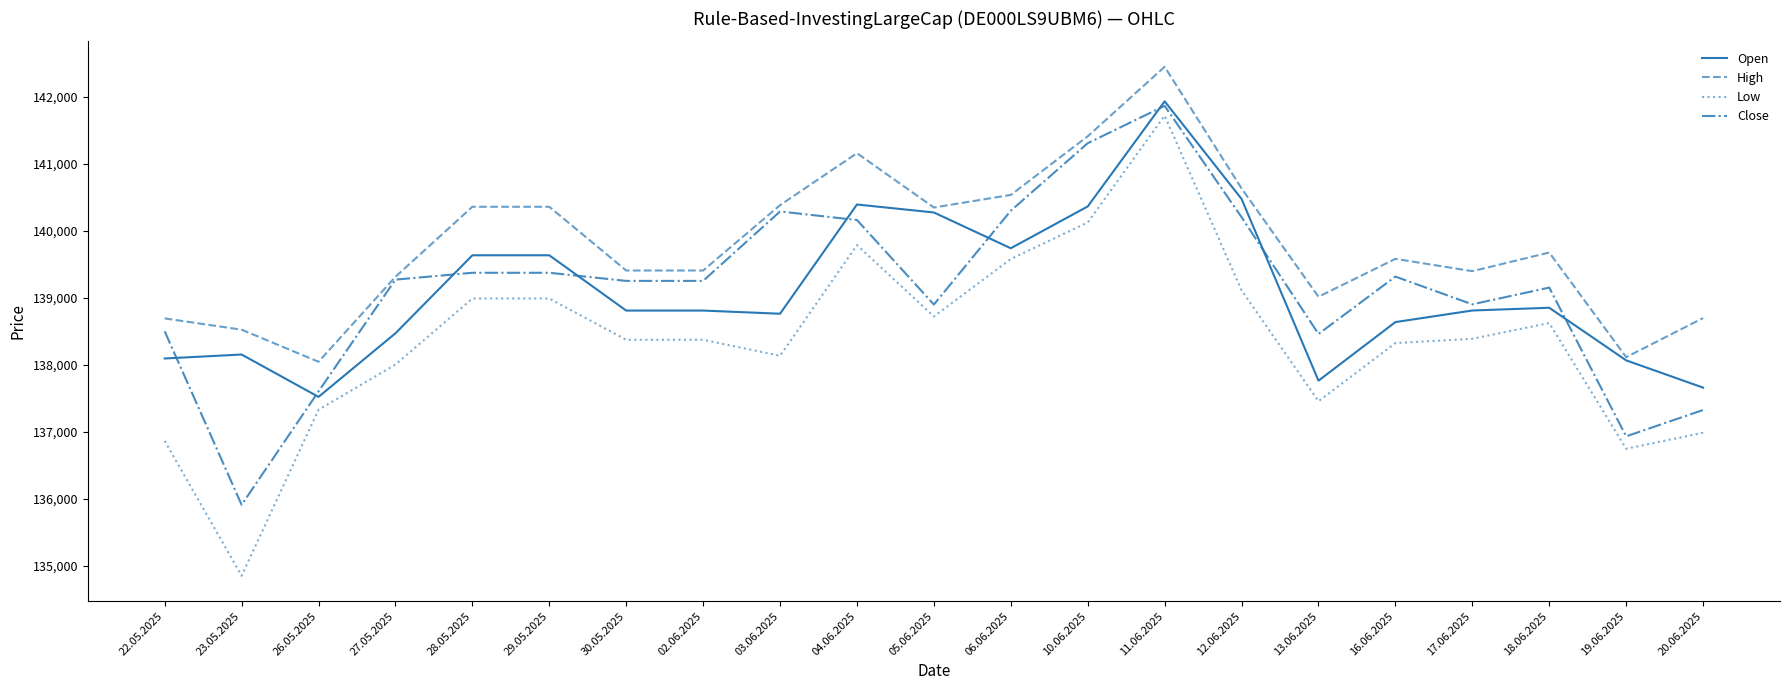

Which series has the widest spread of values?

Low